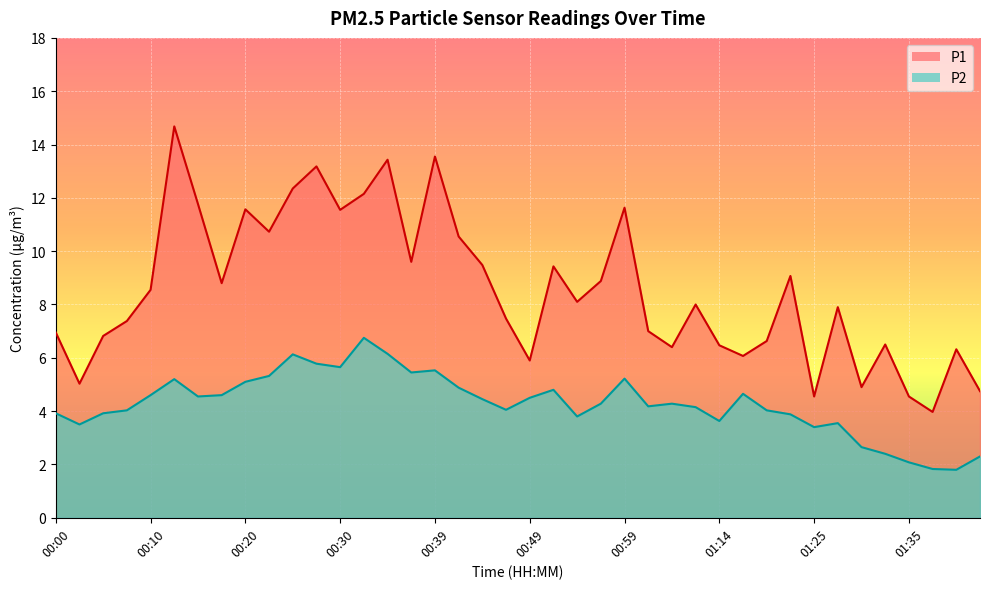

At which label does P2 reach its peak?

00:32